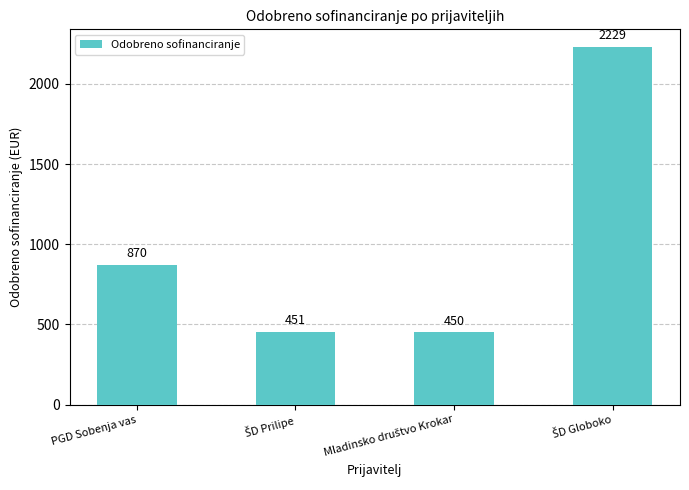

What is the smallest value displayed?

449.9